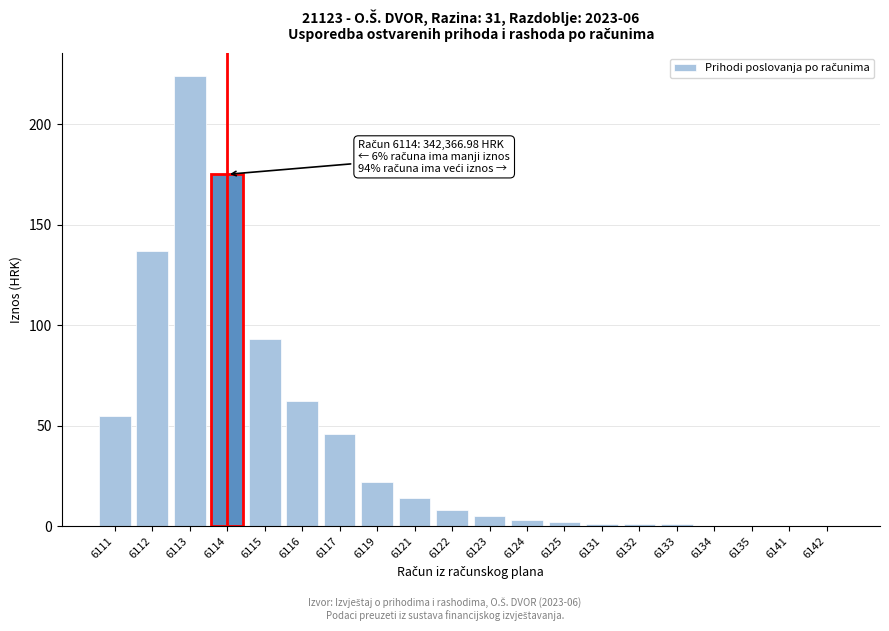

Reading left to right, what are all the values shown in this chart?

6111=55	6112=137	6113=224	6114=175	6115=93	6116=62	6117=46	6119=22	6121=14	6122=8	6123=5	6124=3	6125=2	6131=1	6132=1	6133=1	6134=0	6135=0	6141=0	6142=0